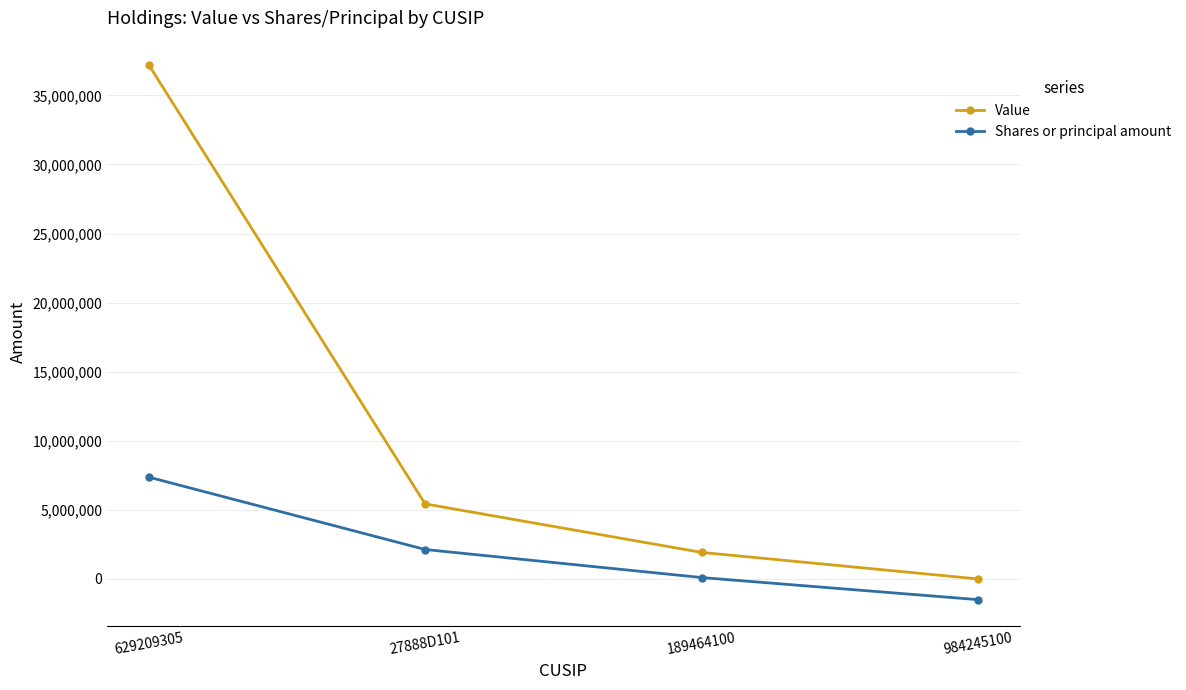

What are all the series names shown in the legend?

Value, Shares or principal amount